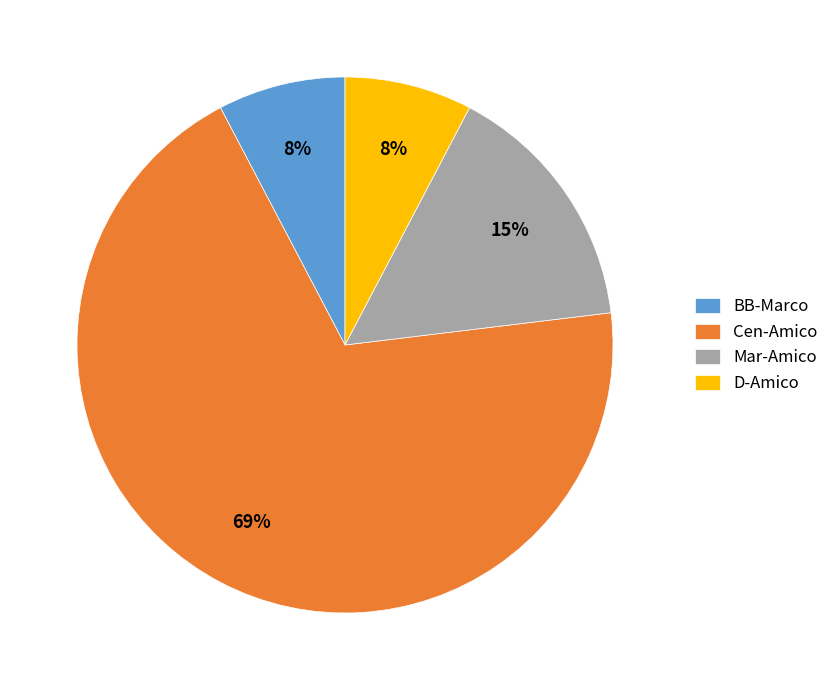

Is there any slice that represents more than half of the pie?

Yes